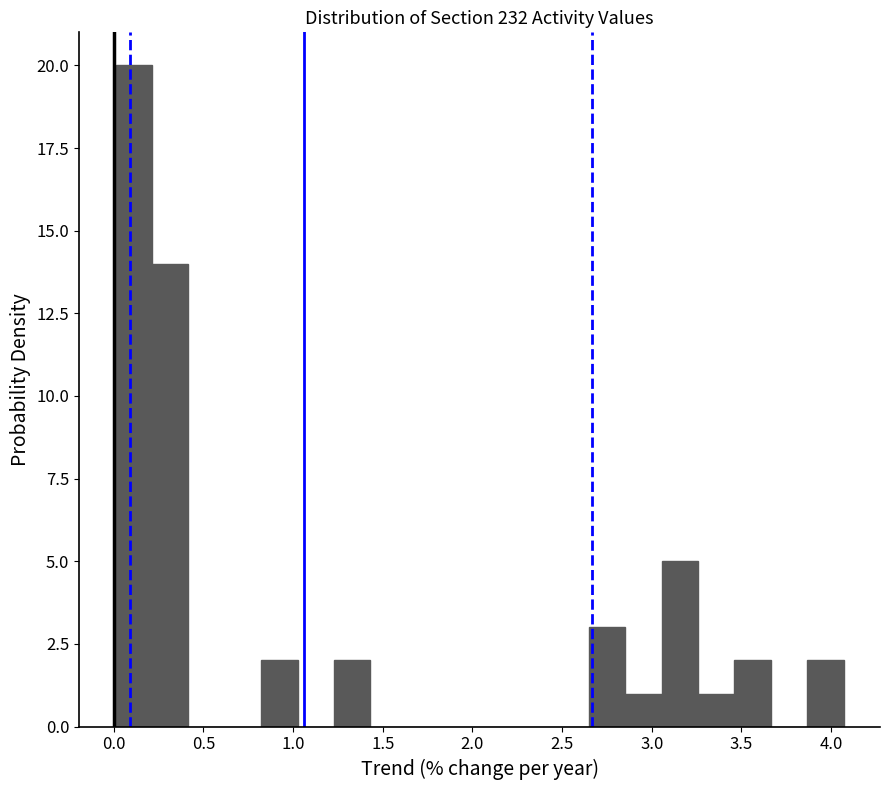

What is the height of the bar covering 2.85 to 3.05 on the x-axis? Neither the bar edges nor the heights are printed on the chart, so give them approximately, as read against the axes.

1